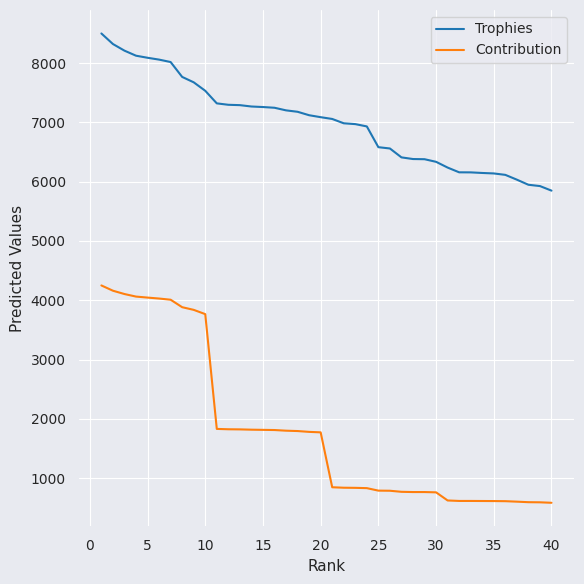

True or false: Trophies and Contribution cross at least once.

False